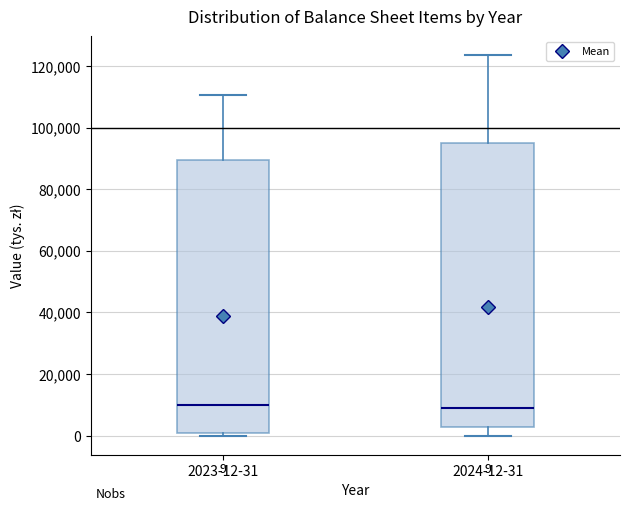

Which box is the tallest, from its lower edge to its upper edge?

2024-12-31